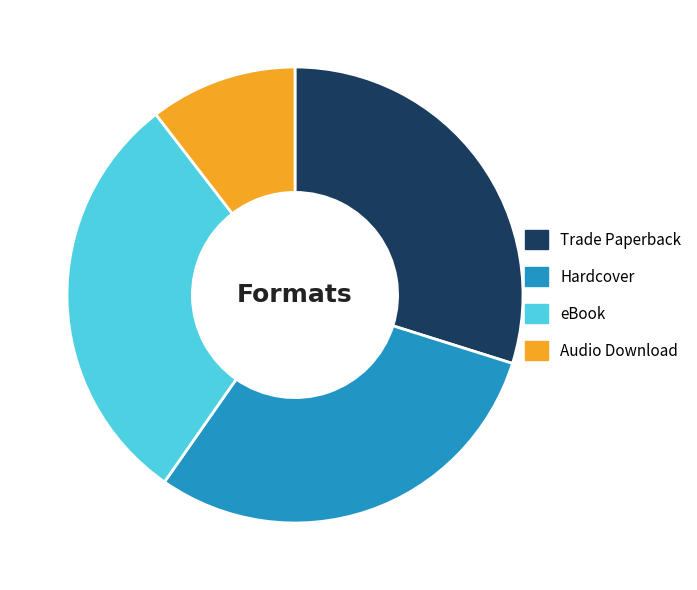

Do eBook and Trade Paperback together represent more than half of the pie?

Yes